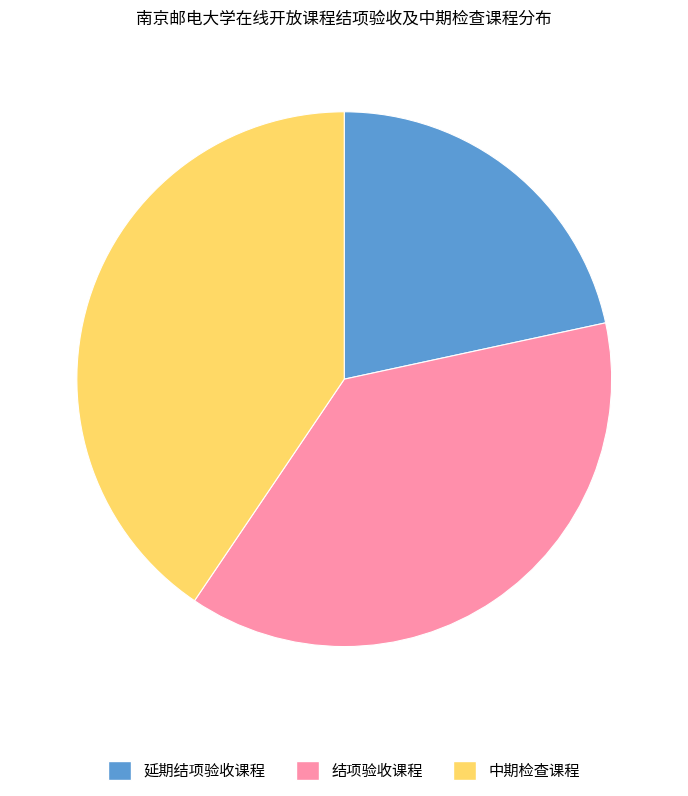

Which slice is the smallest?

延期结项验收课程